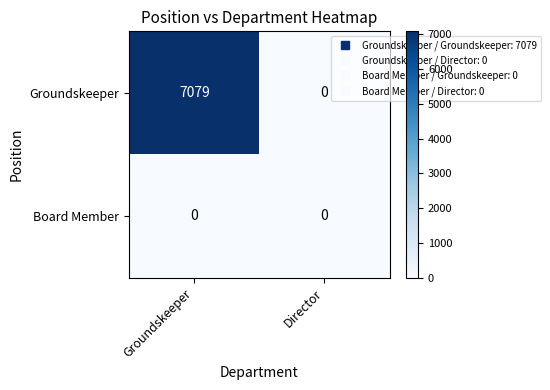

At which category is the sum across all series the highest?

Groundskeeper